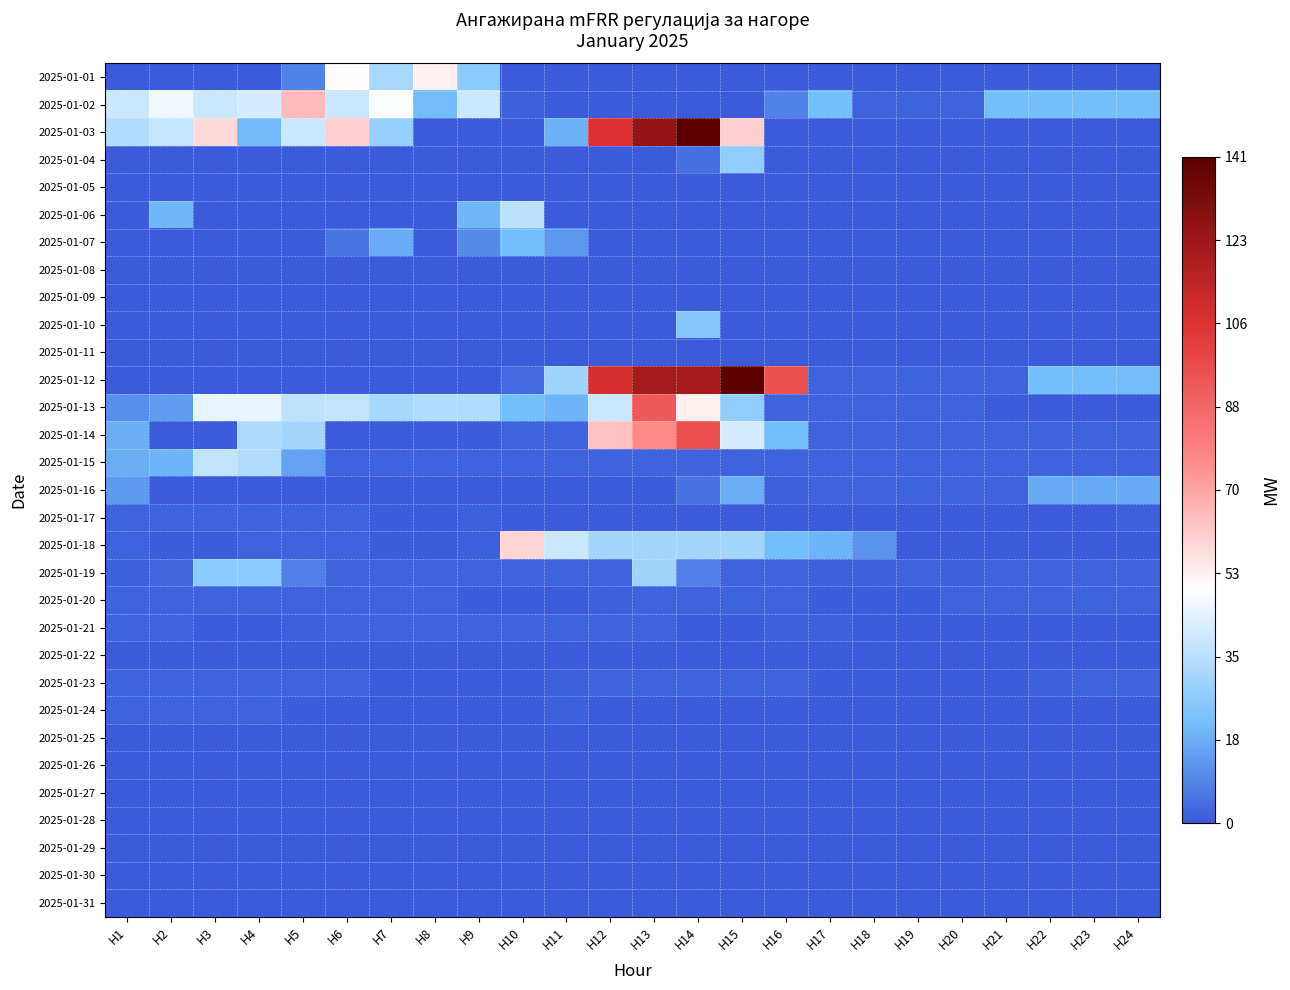

Reading left to right, what are all the values shown in this chart?

2025-01-01: H1=0.0	H2=0.0	H3=0.0	H4=0.0	H5=8.4	H6=49.6	H7=32.0	H8=52.8	H9=26.0	H10=0.0	H11=0.0	H12=0.0	H13=0.0	H14=0.0	H15=0.0	H16=0.0	H17=0.0	H18=0.0	H19=0.0	H20=0.0	H21=0.0	H22=0.0	H23=0.0	H24=0.0
2025-01-02: H1=39.0	H2=46.3	H3=39.0	H4=41.2	H5=65.0	H6=38.9	H7=49.0	H8=20.8	H9=39.0	H10=1.5	H11=0.0	H12=0.0	H13=0.0	H14=0.0	H15=0.0	H16=8.8	H17=21.0	H18=2.0	H19=2.0	H20=2.0	H21=21.0	H22=21.0	H23=21.0	H24=21.0
2025-01-03: H1=33.6	H2=38.0	H3=58.0	H4=20.1	H5=39.0	H6=61.0	H7=28.6	H8=0.0	H9=0.0	H10=0.0	H11=18.2	H12=106.1	H13=126.0	H14=141.0	H15=61.0	H16=0.0	H17=0.0	H18=0.0	H19=0.0	H20=0.0	H21=0.0	H22=0.0	H23=0.0	H24=0.0
2025-01-04: H1=0.0	H2=0.0	H3=0.0	H4=0.0	H5=0.0	H6=0.0	H7=0.0	H8=0.0	H9=0.0	H10=0.0	H11=0.0	H12=0.0	H13=0.0	H14=4.5	H15=27.0	H16=0.0	H17=0.0	H18=0.0	H19=0.0	H20=0.0	H21=0.0	H22=0.0	H23=0.0	H24=0.0
2025-01-05: H1=0.0	H2=0.0	H3=0.0	H4=0.0	H5=0.0	H6=0.0	H7=0.0	H8=0.0	H9=0.0	H10=0.0	H11=0.0	H12=0.0	H13=0.0	H14=0.0	H15=0.0	H16=0.0	H17=0.0	H18=0.0	H19=0.0	H20=0.0	H21=0.0	H22=0.0	H23=0.0	H24=0.0
2025-01-06: H1=0.0	H2=19.8	H3=0.0	H4=0.0	H5=0.0	H6=0.0	H7=0.0	H8=0.0	H9=19.8	H10=36.0	H11=0.0	H12=0.0	H13=0.0	H14=0.0	H15=0.0	H16=0.0	H17=0.0	H18=0.0	H19=0.0	H20=0.0	H21=0.0	H22=0.0	H23=0.0	H24=0.0
2025-01-07: H1=0.0	H2=0.0	H3=0.0	H4=0.0	H5=0.0	H6=6.0	H7=17.3	H8=0.0	H9=10.2	H10=21.0	H11=13.1	H12=0.0	H13=0.0	H14=0.0	H15=0.0	H16=0.0	H17=0.0	H18=0.0	H19=0.0	H20=0.0	H21=0.0	H22=0.0	H23=0.0	H24=0.0
2025-01-08: H1=0.0	H2=0.0	H3=0.0	H4=0.0	H5=0.0	H6=0.0	H7=0.0	H8=0.0	H9=0.0	H10=0.0	H11=0.0	H12=0.0	H13=0.0	H14=0.0	H15=0.0	H16=0.0	H17=0.0	H18=0.0	H19=0.0	H20=0.0	H21=0.0	H22=0.0	H23=0.0	H24=0.0
2025-01-09: H1=0.0	H2=0.0	H3=0.0	H4=0.0	H5=0.0	H6=0.0	H7=0.0	H8=0.0	H9=0.0	H10=0.0	H11=0.0	H12=0.0	H13=0.0	H14=0.0	H15=0.0	H16=0.0	H17=0.0	H18=0.0	H19=0.0	H20=0.0	H21=0.0	H22=0.0	H23=0.0	H24=0.0
2025-01-10: H1=0.0	H2=0.0	H3=0.0	H4=0.0	H5=0.0	H6=0.0	H7=0.0	H8=0.0	H9=0.0	H10=0.0	H11=0.0	H12=0.0	H13=0.0	H14=24.4	H15=0.0	H16=0.0	H17=0.0	H18=0.0	H19=0.0	H20=0.0	H21=0.0	H22=0.0	H23=0.0	H24=0.0
2025-01-11: H1=0.0	H2=0.0	H3=0.0	H4=0.0	H5=0.0	H6=0.0	H7=0.0	H8=0.0	H9=0.0	H10=0.0	H11=0.0	H12=0.0	H13=0.0	H14=0.0	H15=0.0	H16=0.0	H17=0.0	H18=0.0	H19=0.0	H20=0.0	H21=0.0	H22=0.0	H23=0.0	H24=0.0
2025-01-12: H1=0.0	H2=0.0	H3=0.0	H4=0.0	H5=0.0	H6=0.0	H7=0.0	H8=0.0	H9=0.0	H10=3.5	H11=30.0	H12=108.2	H13=121.0	H14=121.0	H15=141.0	H16=95.0	H17=2.0	H18=2.0	H19=2.0	H20=2.0	H21=2.0	H22=21.0	H23=21.0	H24=20.5
2025-01-13: H1=11.1	H2=14.0	H3=45.0	H4=45.0	H5=36.4	H6=37.0	H7=31.8	H8=33.9	H9=33.7	H10=21.0	H11=19.0	H12=39.0	H13=93.0	H14=53.0	H15=27.0	H16=2.0	H17=2.0	H18=2.0	H19=2.0	H20=2.0	H21=0.0	H22=0.0	H23=0.0	H24=0.0
2025-01-14: H1=18.1	H2=0.0	H3=0.8	H4=33.5	H5=31.0	H6=0.4	H7=0.0	H8=0.0	H9=0.7	H10=2.0	H11=2.0	H12=63.7	H13=77.0	H14=95.7	H15=41.0	H16=21.0	H17=2.0	H18=2.0	H19=2.0	H20=2.0	H21=2.0	H22=2.0	H23=2.0	H24=2.0
2025-01-15: H1=18.0	H2=19.0	H3=37.0	H4=34.0	H5=15.0	H6=2.0	H7=2.0	H8=2.0	H9=2.0	H10=2.0	H11=2.0	H12=2.0	H13=2.0	H14=2.0	H15=2.0	H16=2.0	H17=2.0	H18=2.0	H19=2.0	H20=2.0	H21=2.0	H22=2.0	H23=2.0	H24=2.0
2025-01-16: H1=13.7	H2=0.0	H3=0.0	H4=0.0	H5=0.0	H6=0.0	H7=0.0	H8=0.0	H9=0.0	H10=0.0	H11=0.0	H12=0.0	H13=0.0	H14=5.4	H15=18.0	H16=1.4	H17=2.0	H18=2.0	H19=2.0	H20=2.0	H21=2.0	H22=17.0	H23=17.0	H24=17.0
2025-01-17: H1=2.0	H2=2.0	H3=2.0	H4=2.0	H5=2.0	H6=2.0	H7=0.7	H8=0.0	H9=1.5	H10=0.0	H11=0.0	H12=0.0	H13=0.0	H14=0.0	H15=0.0	H16=0.0	H17=0.0	H18=0.0	H19=0.0	H20=0.0	H21=0.0	H22=0.0	H23=0.0	H24=1.5
2025-01-18: H1=2.0	H2=1.0	H3=0.9	H4=2.0	H5=2.0	H6=2.0	H7=1.0	H8=0.0	H9=1.5	H10=59.0	H11=39.0	H12=31.0	H13=31.0	H14=31.0	H15=31.0	H16=21.0	H17=19.0	H18=11.7	H19=0.0	H20=0.0	H21=0.0	H22=0.0	H23=0.0	H24=0.0
2025-01-19: H1=1.5	H2=3.0	H3=26.0	H4=26.0	H5=8.0	H6=2.0	H7=2.0	H8=2.0	H9=2.0	H10=2.0	H11=2.0	H12=2.0	H13=30.0	H14=8.0	H15=2.0	H16=2.0	H17=1.3	H18=1.4	H19=2.0	H20=1.2	H21=2.0	H22=2.0	H23=2.0	H24=2.0
2025-01-20: H1=2.0	H2=2.0	H3=2.0	H4=2.0	H5=2.0	H6=2.0	H7=2.0	H8=2.0	H9=1.0	H10=0.0	H11=0.0	H12=1.5	H13=2.0	H14=2.0	H15=2.0	H16=2.0	H17=1.0	H18=1.0	H19=1.0	H20=2.0	H21=2.0	H22=2.0	H23=2.0	H24=2.0
2025-01-21: H1=2.0	H2=2.0	H3=0.0	H4=0.0	H5=1.6	H6=2.0	H7=2.0	H8=2.0	H9=2.0	H10=2.0	H11=2.0	H12=2.0	H13=2.0	H14=0.4	H15=0.0	H16=1.6	H17=1.2	H18=0.0	H19=0.0	H20=0.0	H21=0.0	H22=0.0	H23=0.0	H24=0.0
2025-01-22: H1=0.0	H2=0.0	H3=0.0	H4=0.0	H5=0.0	H6=0.0	H7=0.0	H8=0.0	H9=0.0	H10=0.0	H11=0.0	H12=0.0	H13=0.0	H14=0.0	H15=0.0	H16=0.0	H17=0.0	H18=0.0	H19=0.0	H20=0.0	H21=0.0	H22=0.0	H23=0.0	H24=0.0
2025-01-23: H1=2.0	H2=2.0	H3=2.0	H4=2.0	H5=2.0	H6=2.0	H7=0.0	H8=0.0	H9=0.0	H10=0.0	H11=1.2	H12=2.0	H13=2.0	H14=2.0	H15=2.0	H16=2.0	H17=1.1	H18=0.0	H19=0.0	H20=0.0	H21=0.0	H22=1.3	H23=2.0	H24=2.0
2025-01-24: H1=2.0	H2=2.0	H3=2.0	H4=2.0	H5=1.1	H6=0.0	H7=0.0	H8=0.0	H9=0.0	H10=0.0	H11=1.5	H12=0.5	H13=0.0	H14=0.0	H15=0.0	H16=0.0	H17=0.0	H18=0.0	H19=0.0	H20=0.0	H21=0.0	H22=0.0	H23=0.0	H24=0.0
2025-01-25: H1=0.0	H2=0.0	H3=0.0	H4=0.0	H5=0.0	H6=0.0	H7=0.0	H8=0.0	H9=0.0	H10=0.0	H11=0.0	H12=0.0	H13=0.0	H14=0.0	H15=0.0	H16=0.0	H17=0.0	H18=0.0	H19=0.0	H20=0.0	H21=0.0	H22=0.0	H23=0.0	H24=0.0
2025-01-26: H1=0.0	H2=0.0	H3=0.0	H4=0.0	H5=0.0	H6=0.0	H7=0.0	H8=0.0	H9=0.0	H10=0.0	H11=0.0	H12=0.0	H13=0.0	H14=0.0	H15=0.0	H16=0.0	H17=0.0	H18=0.0	H19=0.0	H20=0.0	H21=0.0	H22=0.0	H23=0.0	H24=0.0
2025-01-27: H1=0.0	H2=0.0	H3=0.0	H4=0.0	H5=0.0	H6=0.0	H7=0.0	H8=0.0	H9=0.0	H10=0.0	H11=0.0	H12=0.0	H13=0.0	H14=0.0	H15=0.0	H16=0.0	H17=0.0	H18=0.0	H19=0.0	H20=0.0	H21=0.0	H22=0.0	H23=0.0	H24=0.0
2025-01-28: H1=0.0	H2=0.0	H3=0.0	H4=0.0	H5=0.0	H6=0.0	H7=0.0	H8=0.0	H9=0.0	H10=0.0	H11=0.0	H12=0.0	H13=0.0	H14=0.0	H15=0.0	H16=0.0	H17=0.0	H18=0.0	H19=0.0	H20=0.0	H21=0.0	H22=0.0	H23=0.0	H24=0.0
2025-01-29: H1=0.0	H2=0.0	H3=0.0	H4=0.0	H5=0.0	H6=0.0	H7=0.0	H8=0.0	H9=0.0	H10=0.0	H11=0.0	H12=0.0	H13=0.0	H14=0.0	H15=0.0	H16=0.0	H17=0.0	H18=0.0	H19=0.0	H20=0.0	H21=0.0	H22=0.0	H23=0.0	H24=0.0
2025-01-30: H1=0.0	H2=0.0	H3=0.0	H4=0.0	H5=0.0	H6=0.0	H7=0.0	H8=0.0	H9=0.0	H10=0.0	H11=0.0	H12=0.0	H13=0.0	H14=0.0	H15=0.0	H16=0.0	H17=0.0	H18=0.0	H19=0.0	H20=0.0	H21=0.0	H22=0.0	H23=0.0	H24=0.0
2025-01-31: H1=0.0	H2=0.0	H3=0.0	H4=0.0	H5=0.0	H6=0.0	H7=0.0	H8=0.0	H9=0.0	H10=0.0	H11=0.0	H12=0.0	H13=0.0	H14=0.0	H15=0.0	H16=0.0	H17=0.0	H18=0.0	H19=0.0	H20=0.0	H21=0.0	H22=0.0	H23=0.0	H24=0.0